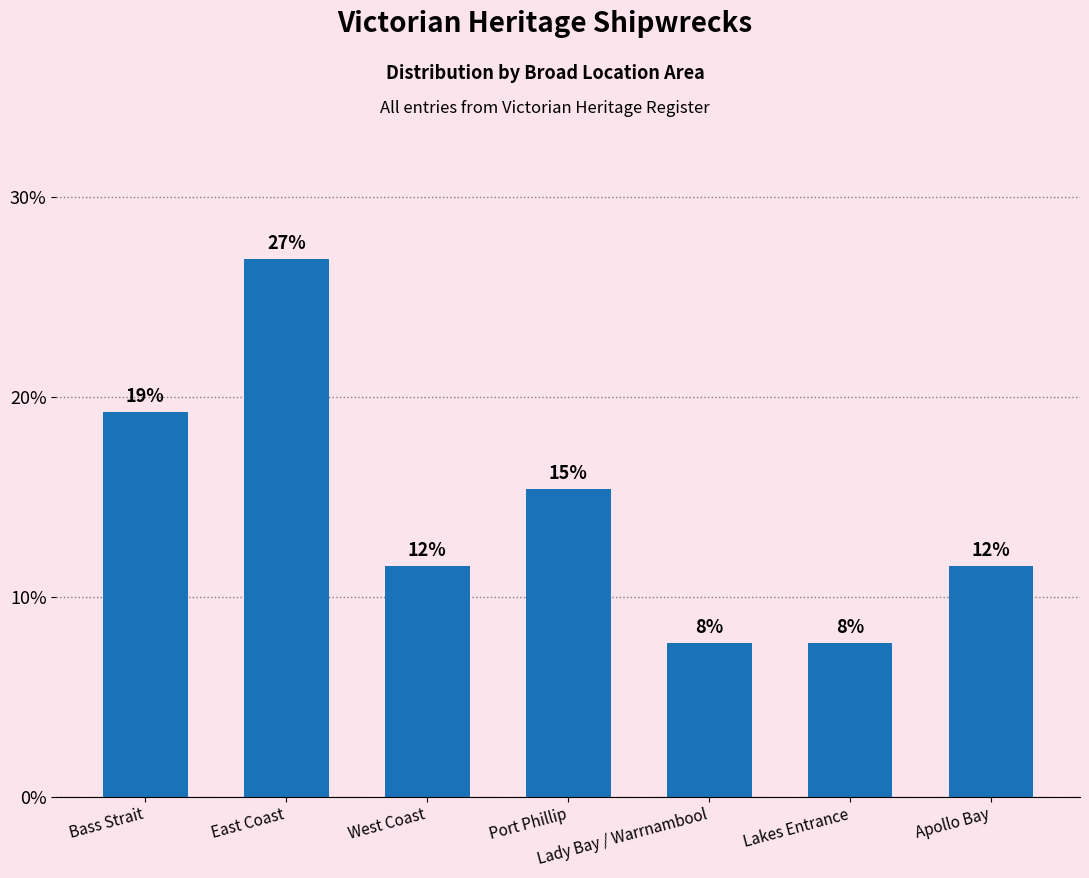

Reading left to right, list all the values displayed in this chart.

Bass Strait=19.2	East Coast=26.9	West Coast=11.5	Port Phillip=15.4	Lady Bay / Warrnambool=7.7	Lakes Entrance=7.7	Apollo Bay=11.5